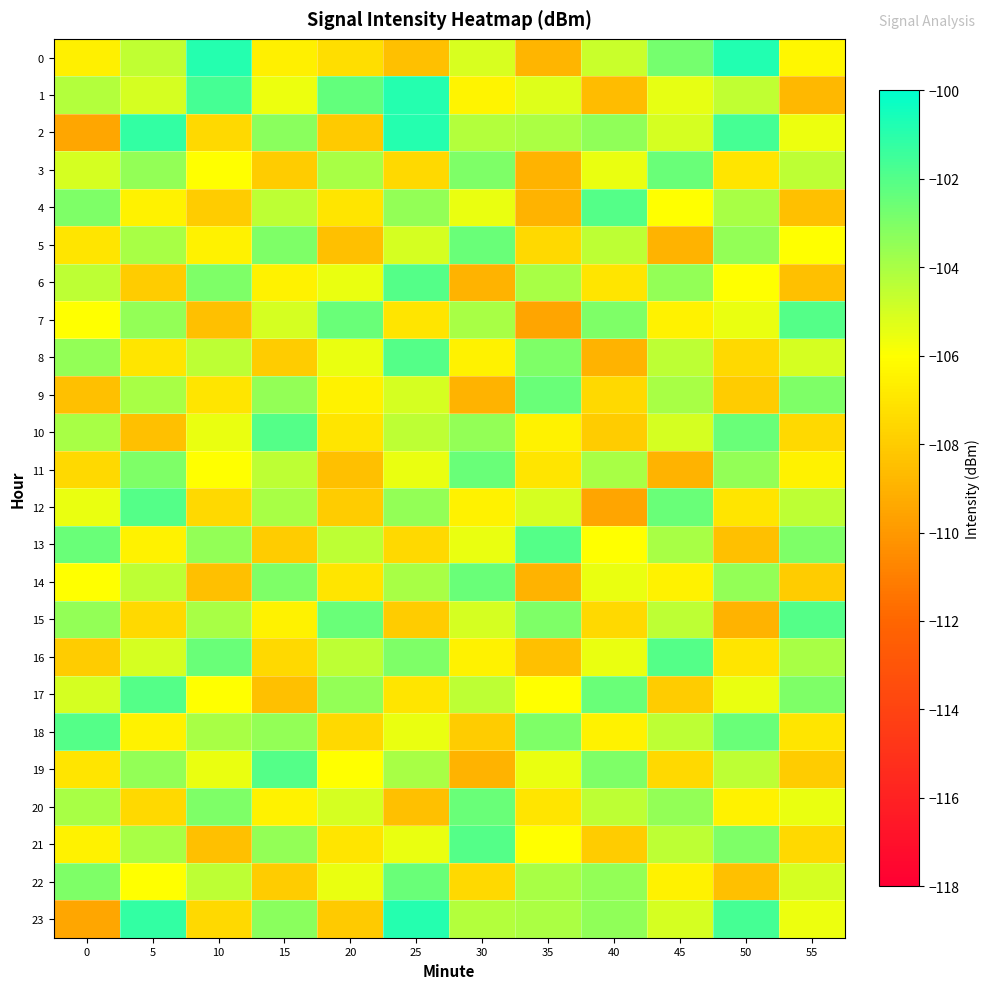

How many distinct data groups are displayed?

24